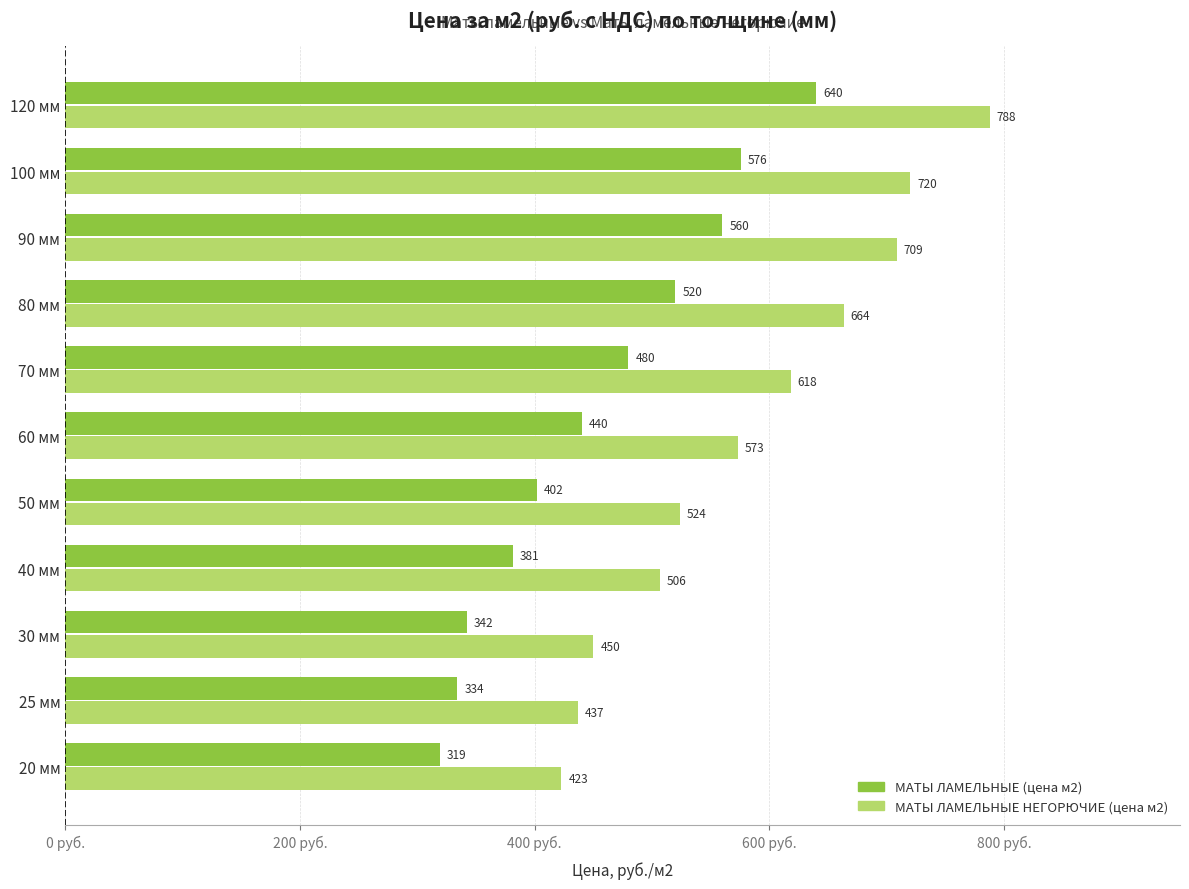

Read the МАТЫ ЛАМЕЛЬНЫЕ (цена м2) value at 50 мм.

401.9